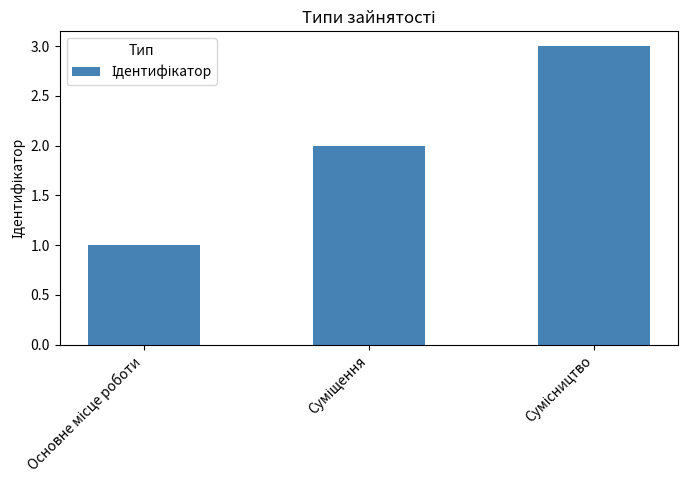

What is the sum of all values?

6